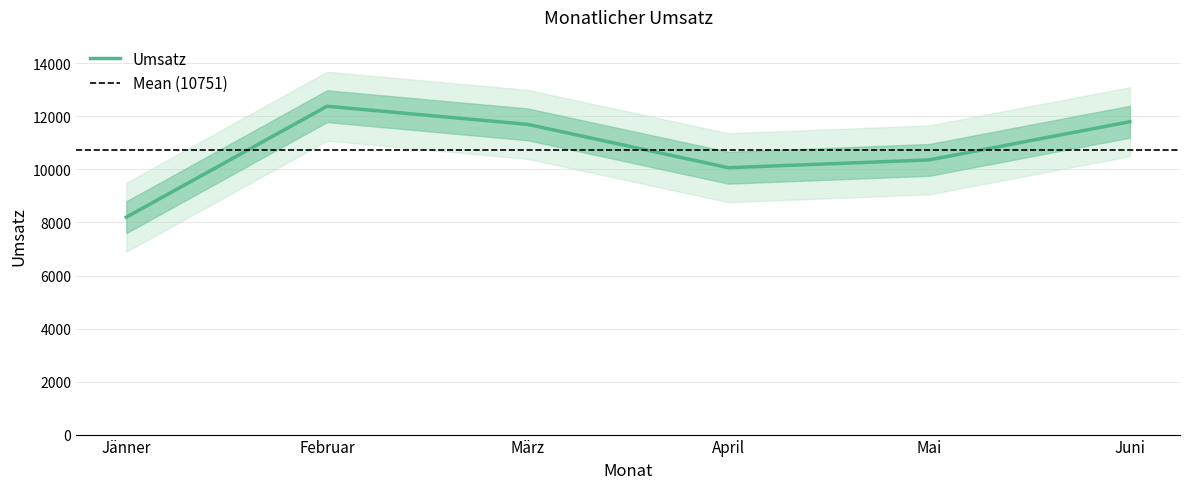

What is the greatest value displayed?

12385